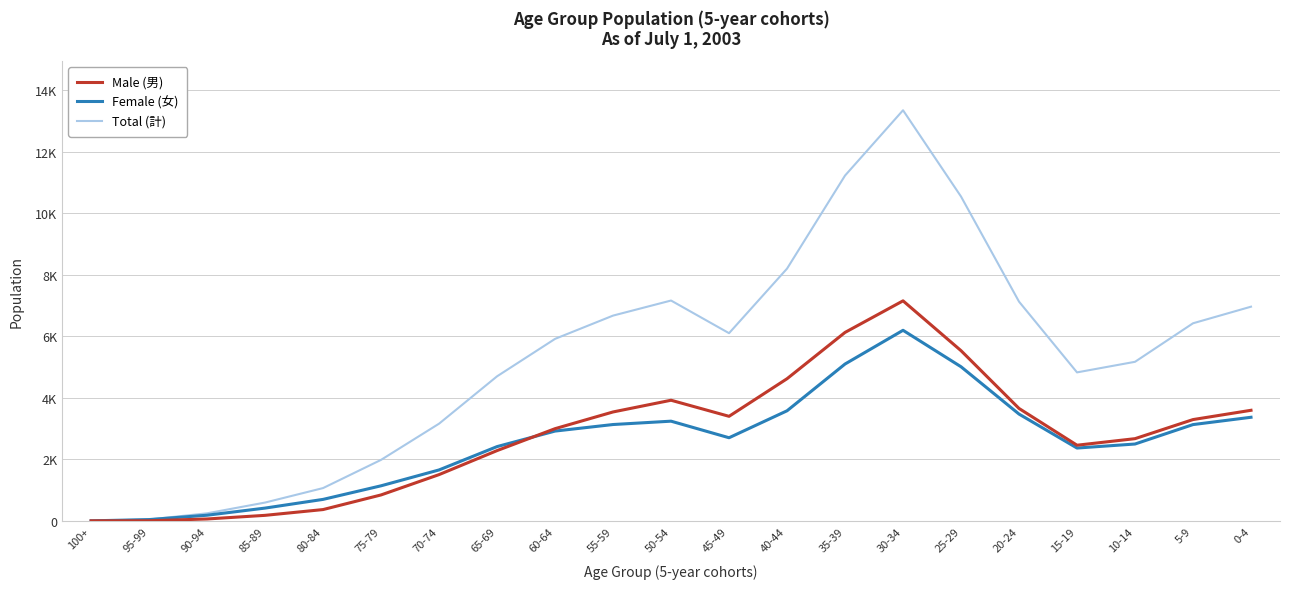

At which label does Male (男) first exceed 2999?

55-59